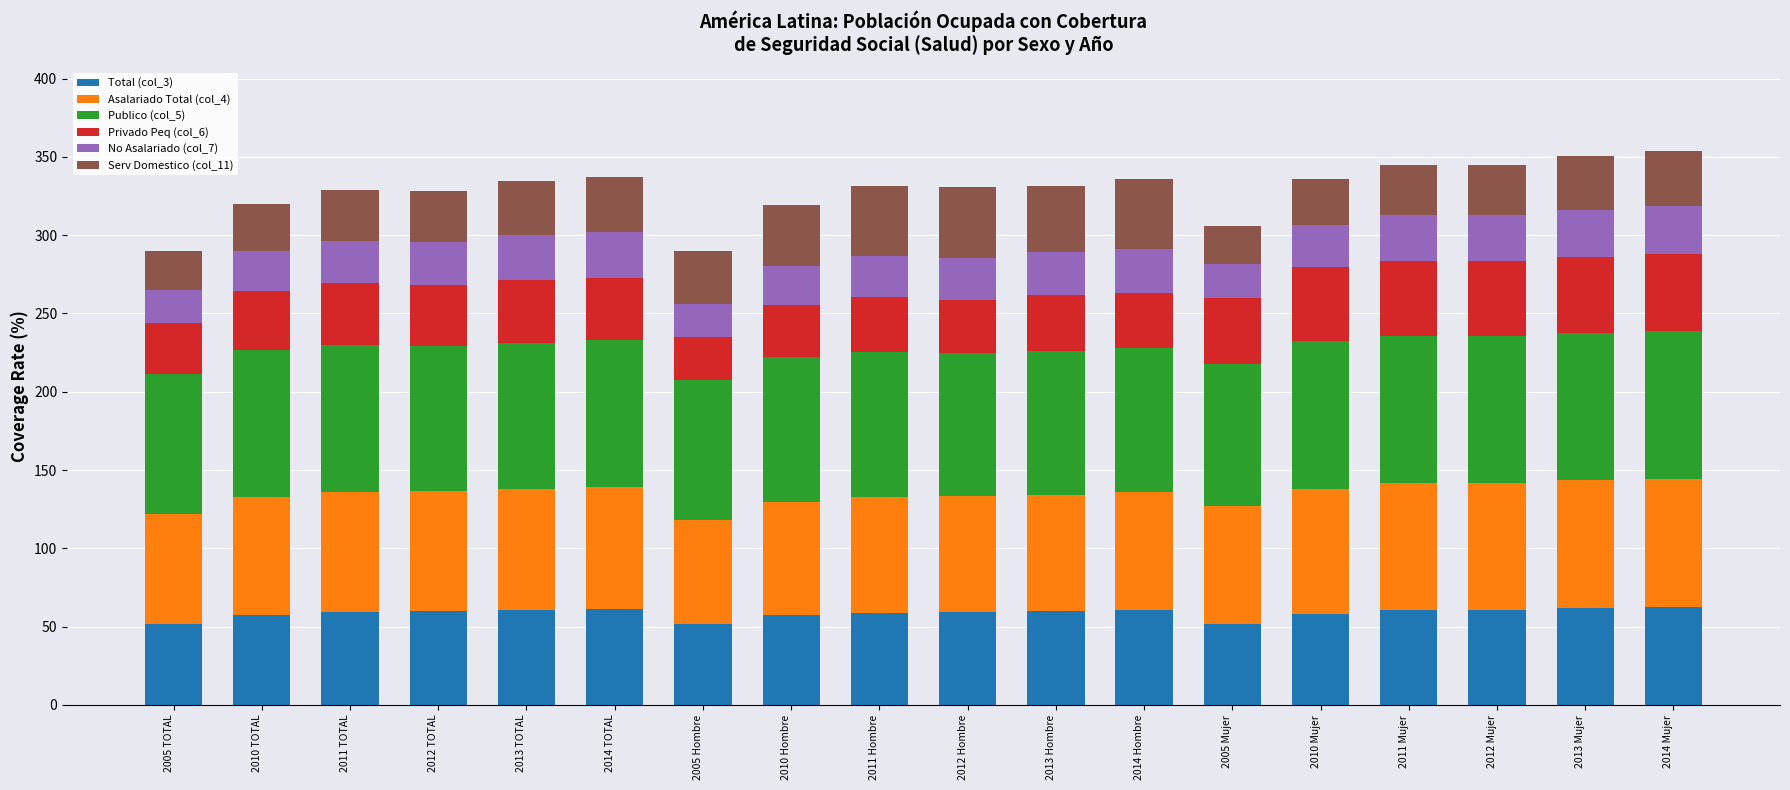

Does the chart contain any negative values?

No